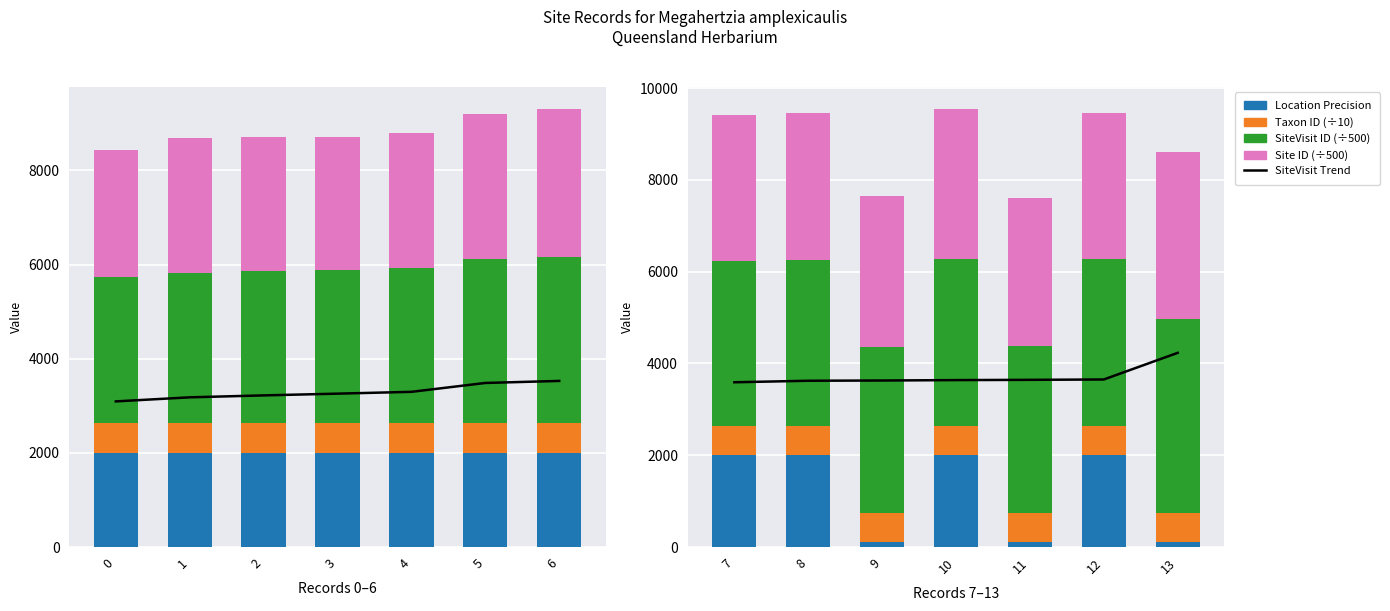

What is the difference between the Site ID (÷500) values at 13 and 7?

454.1